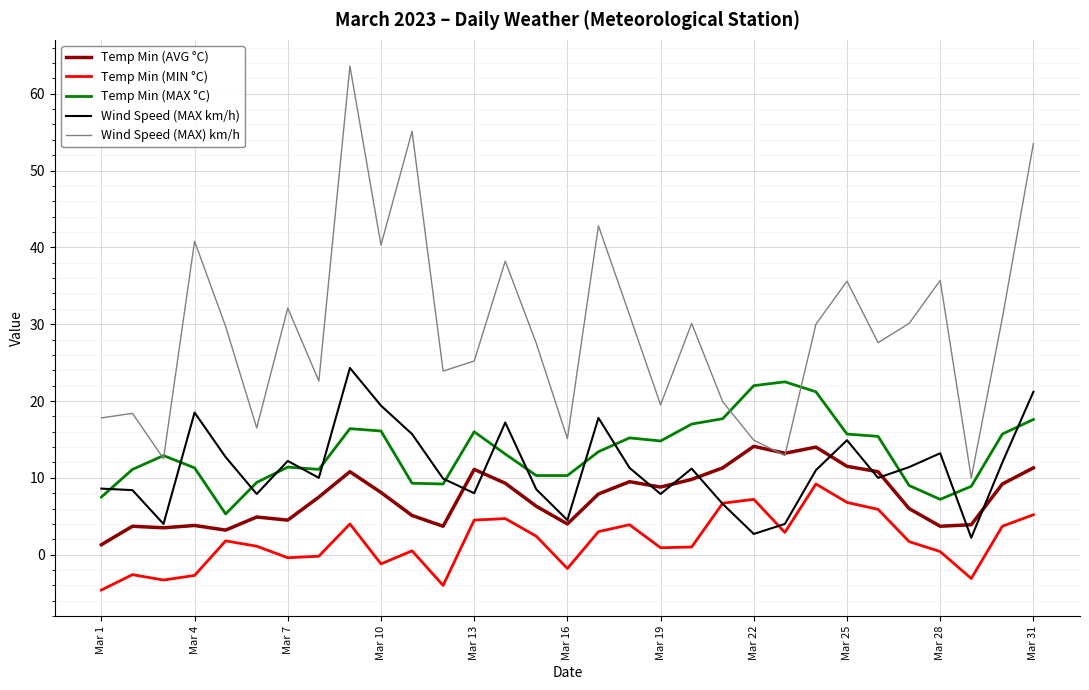

Which series has the largest range (max minus min)?

Wind Speed (MAX) km/h